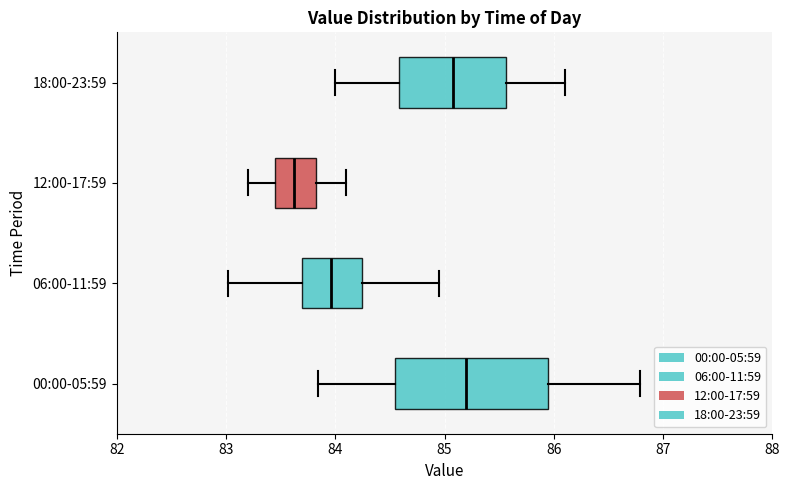

Reading bottom to top, transcribe this box plot: for each box, give where its median line is, the range the box spans, and where its two whiskers end, as read against the x-axis. The values are not printed on the chart, so give them approximately, as read against the axis.

00:00-05:59: median 85.2, box 84.5 to 85.9, whiskers 83.8 to 86.8
06:00-11:59: median 84.0, box 83.7 to 84.2, whiskers 83.0 to 85.0
12:00-17:59: median 83.6, box 83.5 to 83.8, whiskers 83.2 to 84.1
18:00-23:59: median 85.1, box 84.6 to 85.6, whiskers 84.0 to 86.1